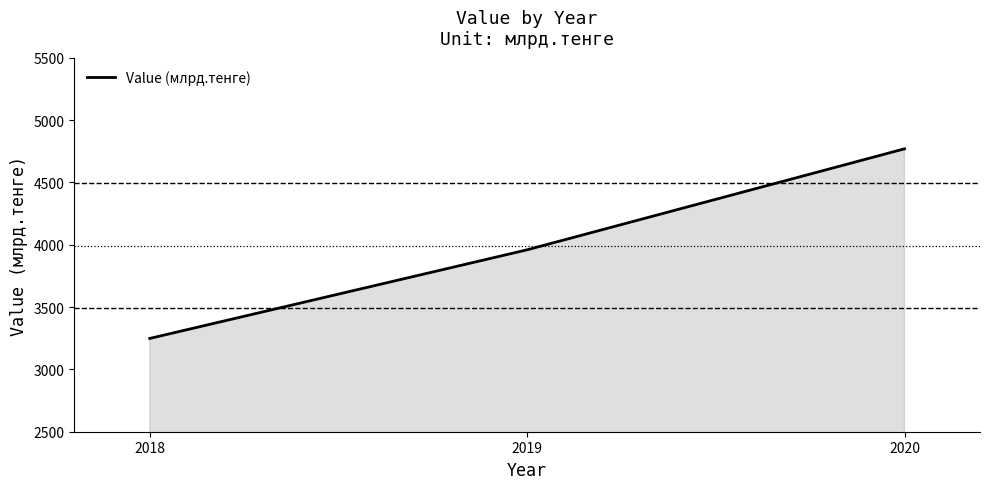

How many distinct data groups are displayed?

1